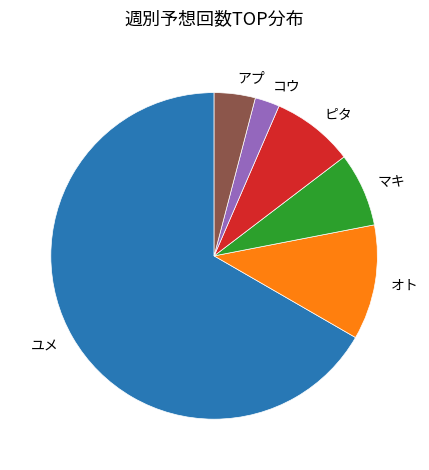

Is it true that コウ is 2% of the pie?

True